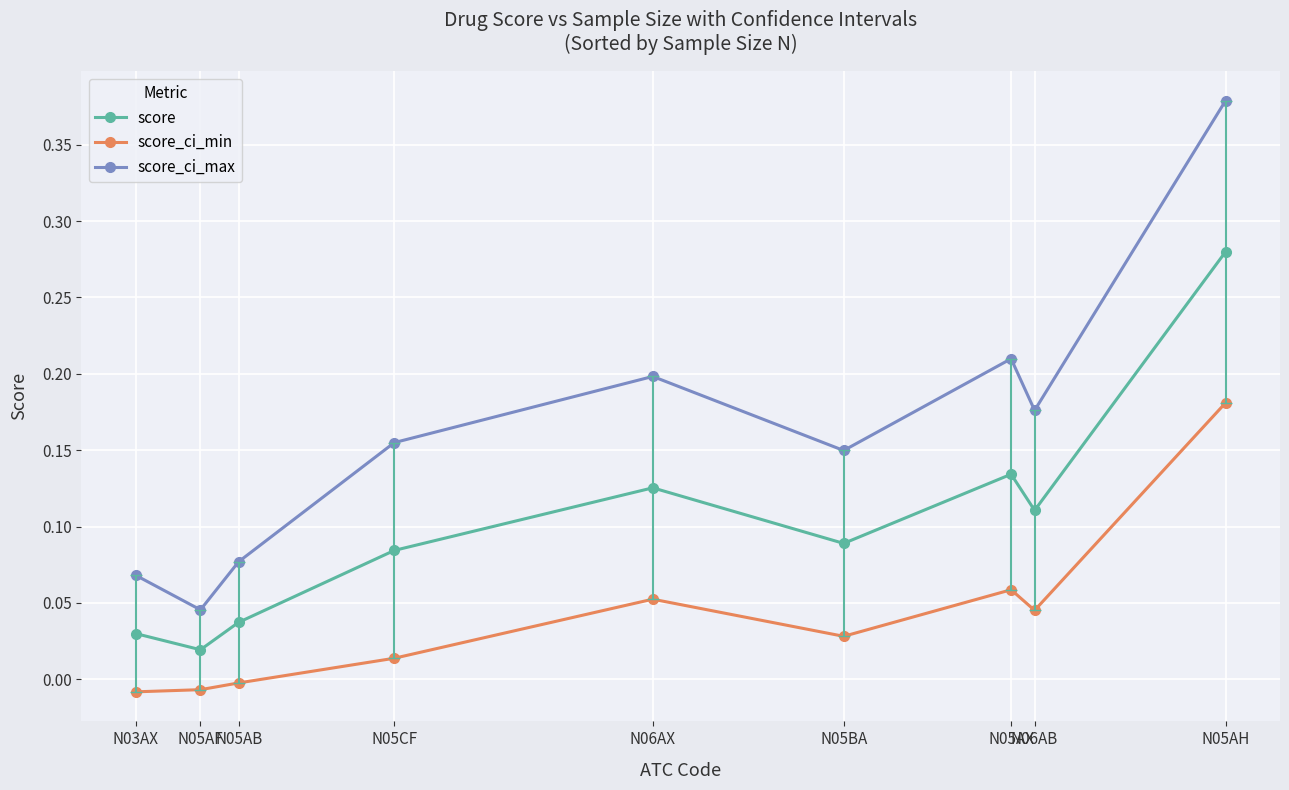

What is the label of the 3rd point from the left?

N05AB